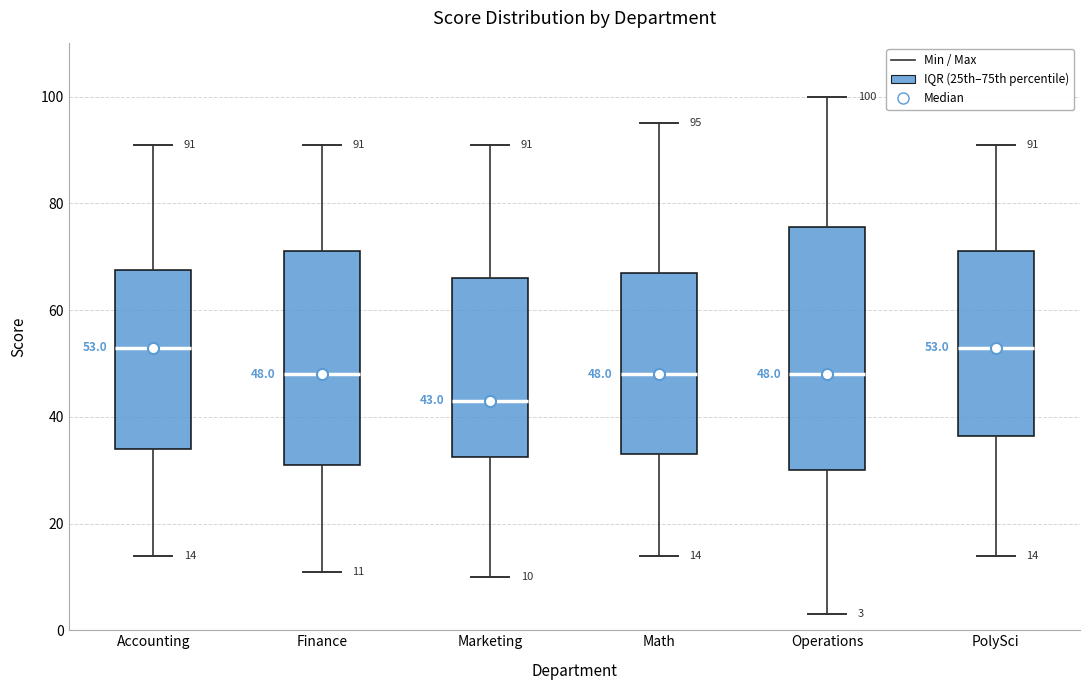

Which box is the tallest, from its lower edge to its upper edge?

Operations